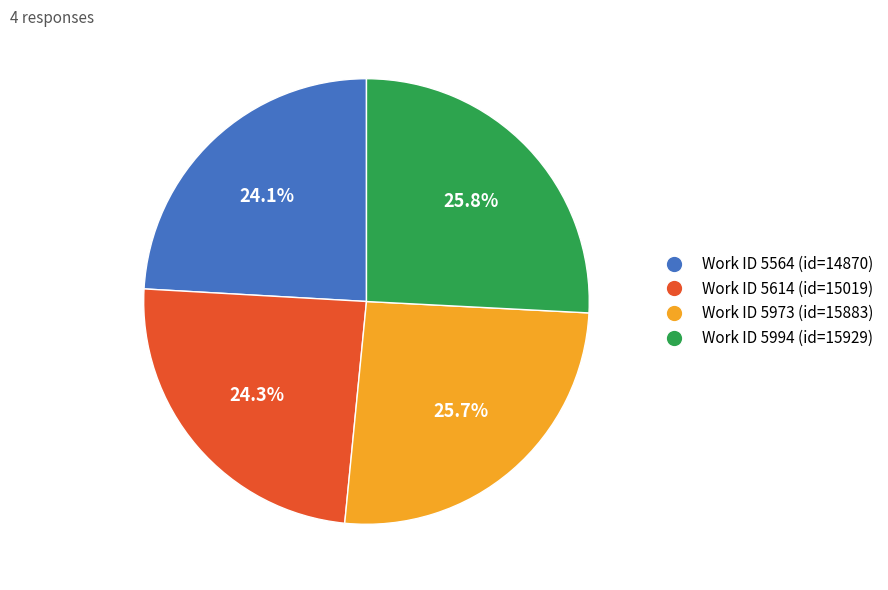

Is there a majority slice in this chart?

No